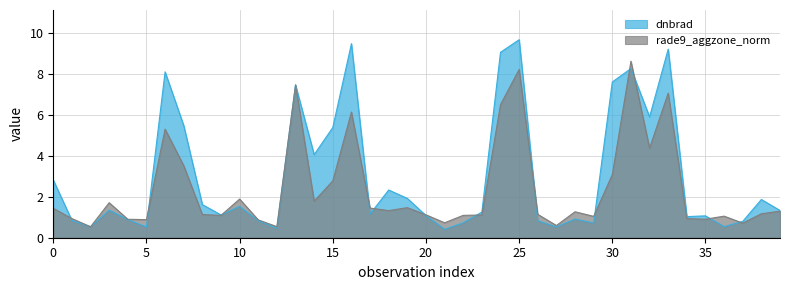

The value of dnbrad at 35 is 0.5. True or false?

False